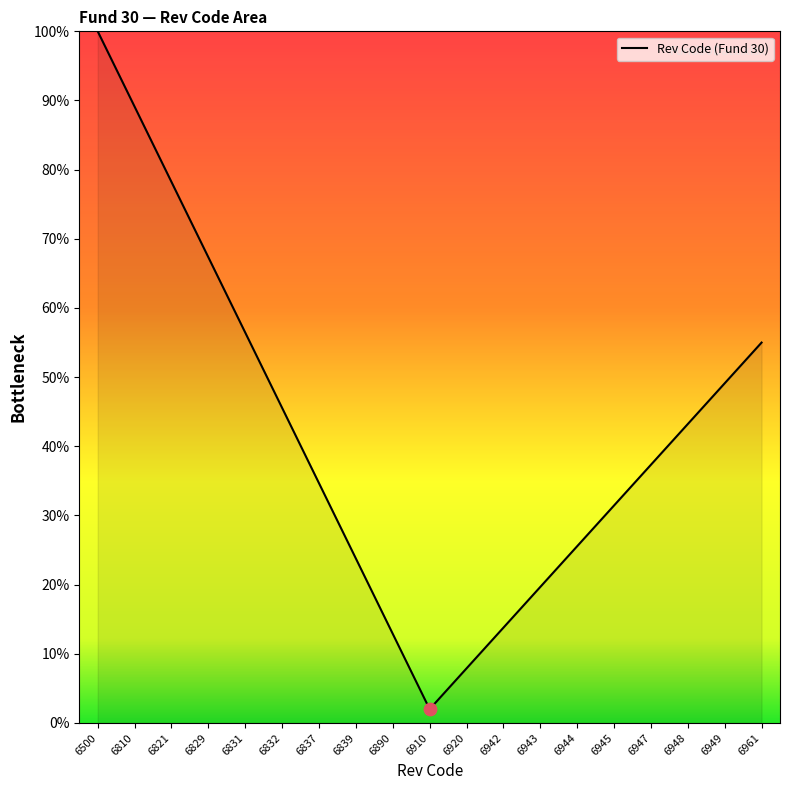

Approximately how many times larger is the value at 6944 compared to 6910?

12.8